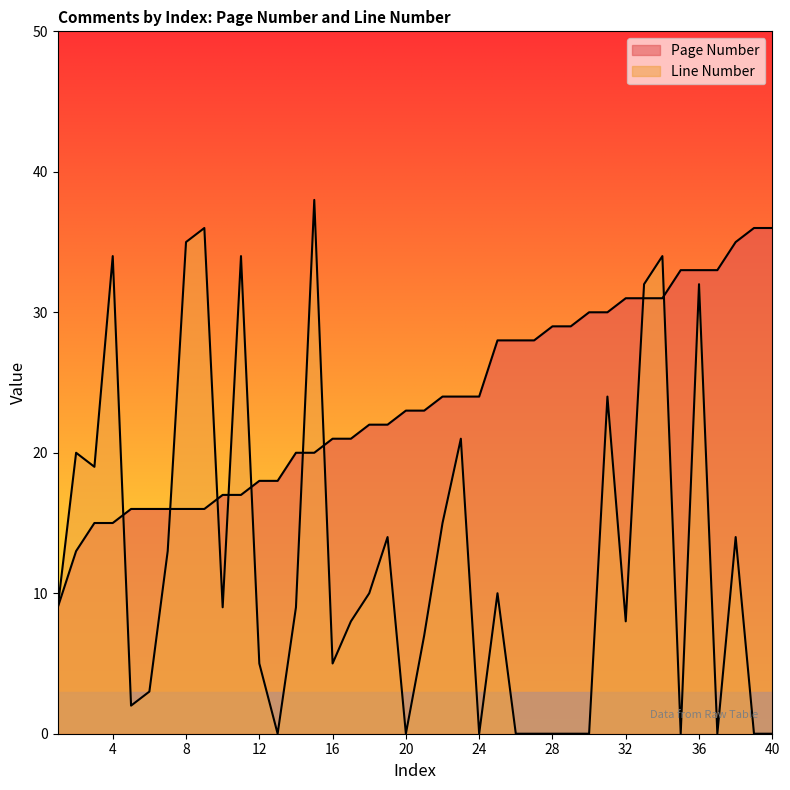

Reading left to right, transcribe all the data shown in this chart.

Page Number: 9	13	15	15	16	16	16	16	16	17	17	18	18	20	20	21	21	22	22	23	23	24	24	24	28	28	28	29	29	30	30	31	31	31	33	33	33	35	36	36
Line Number: 9	20	19	34	2	3	13	35	36	9	34	5	0	9	38	5	8	10	14	0	7	15	21	0	10	0	0	0	0	0	24	8	32	34	0	32	0	14	0	0